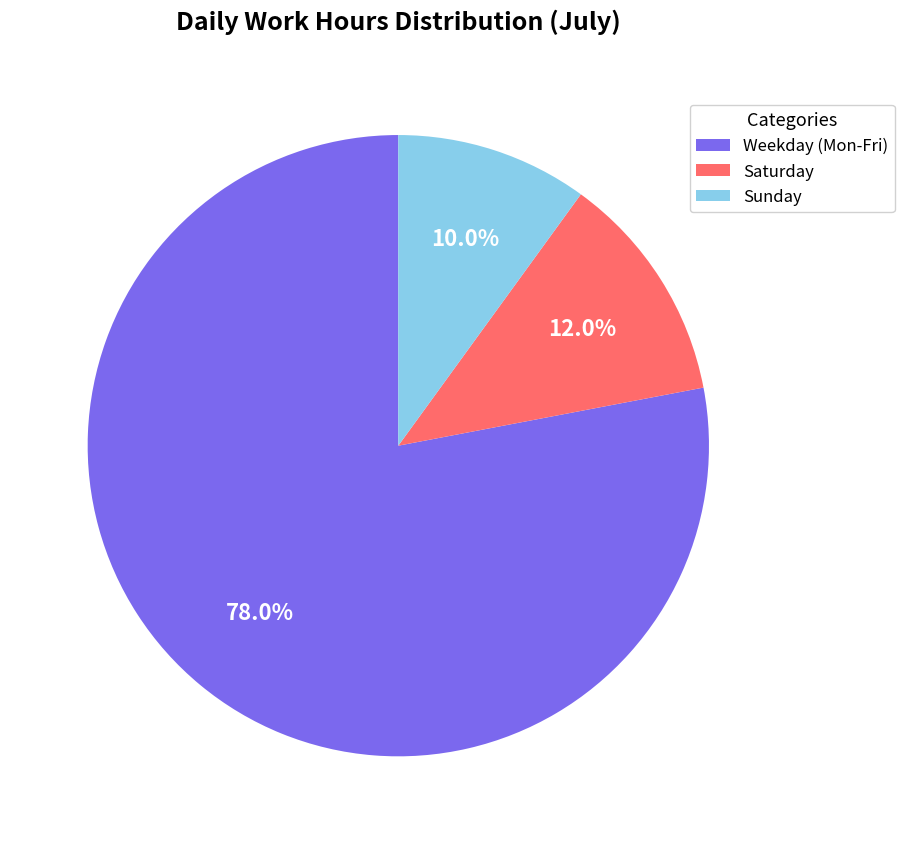

Rank the categories by value from lowest to highest.

Sunday, Saturday, Weekday (Mon-Fri)